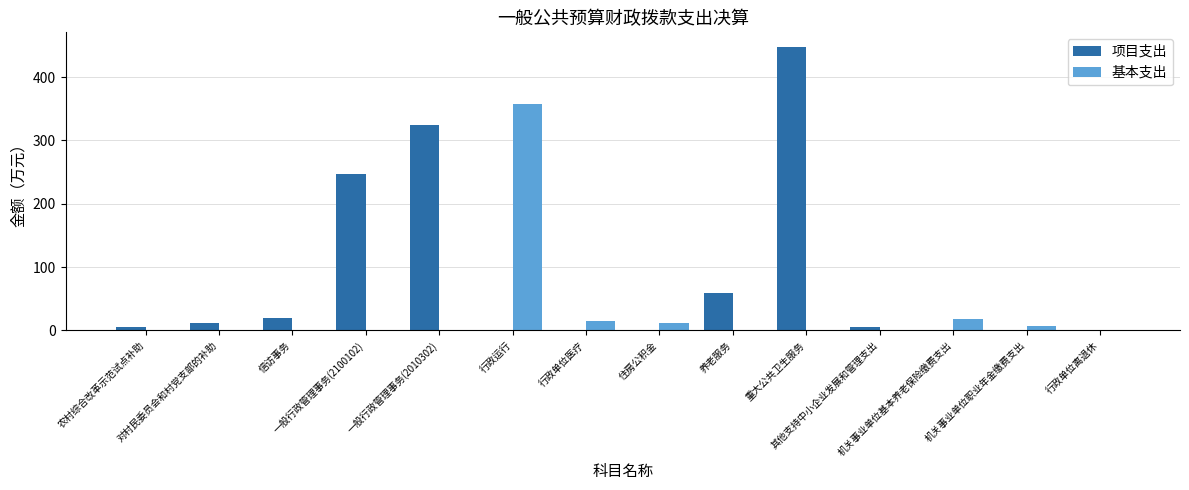

How many series are shown in this chart?

2